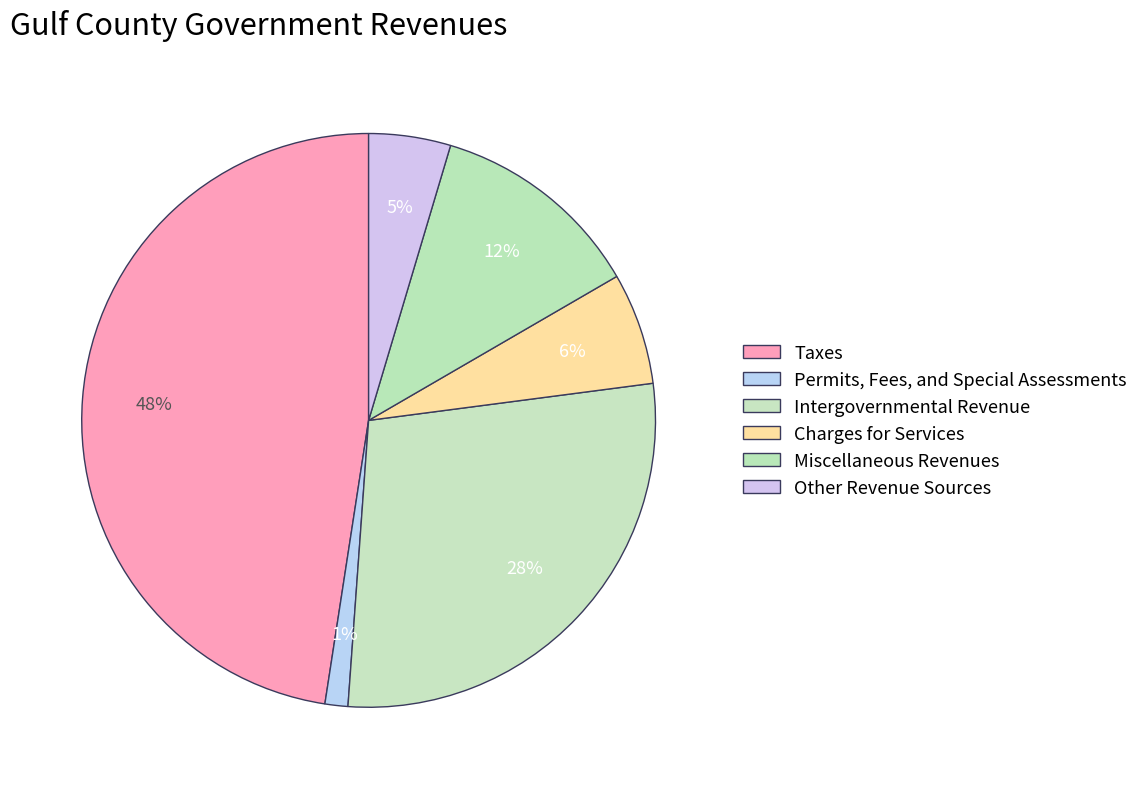

How many slices are in this pie chart?

6